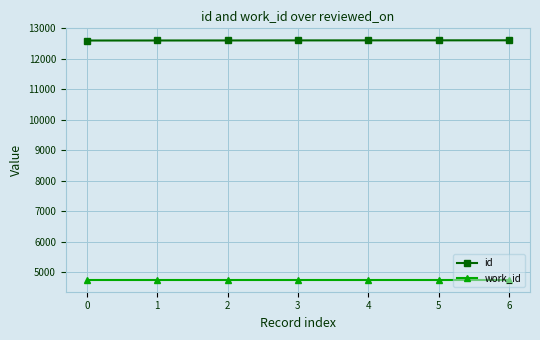

At how many categories does at least one series exceed 10321?

7